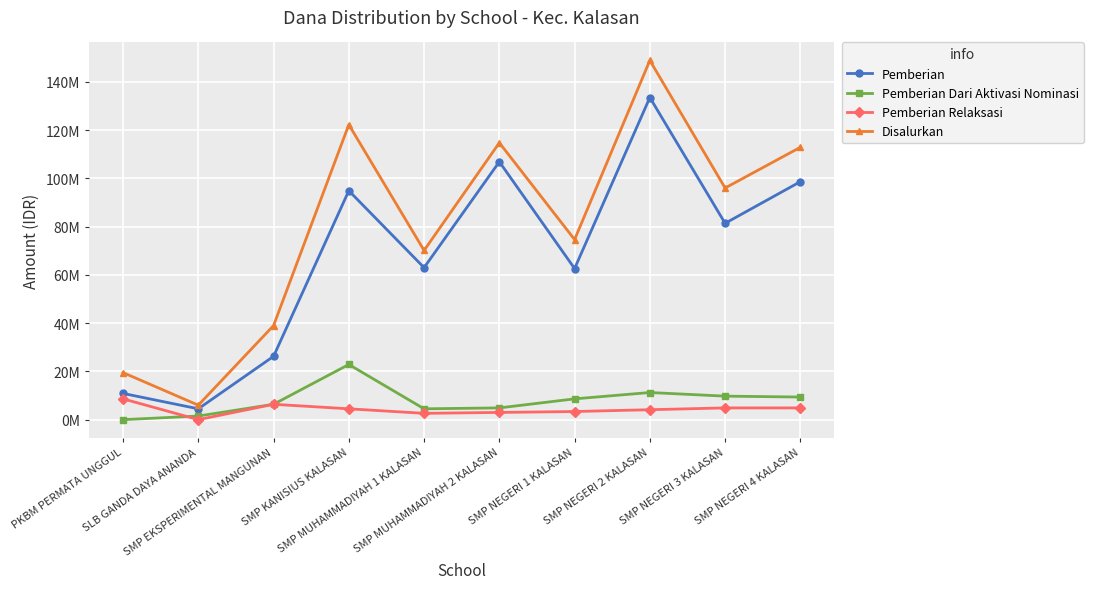

True or false: Pemberian has more than 1 points higher than both neighbors.

True